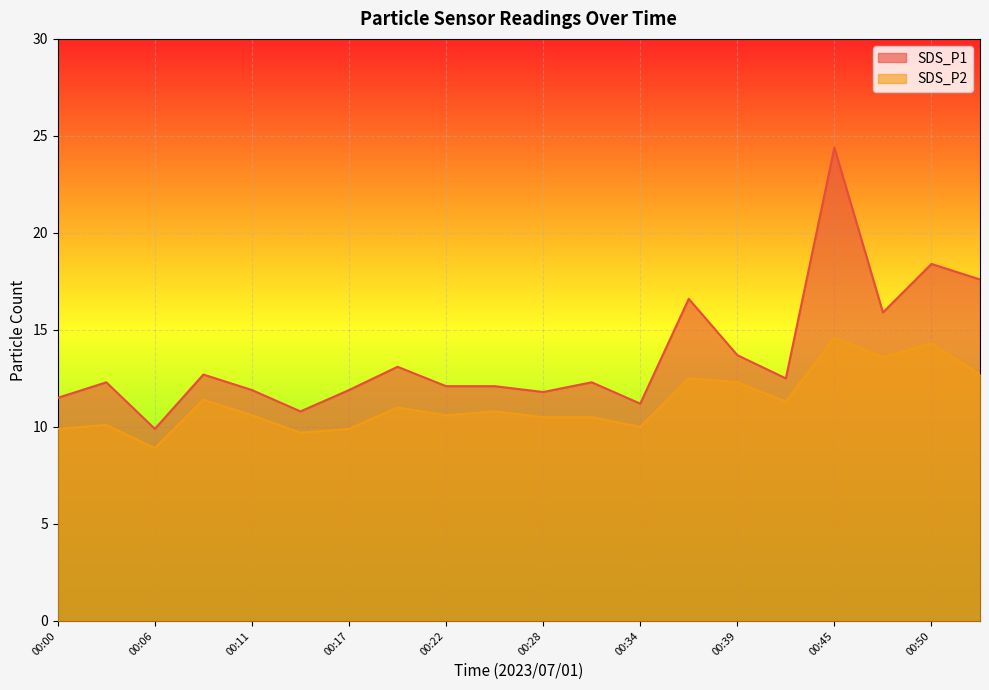

Which category has the highest value in the SDS_P1 series?

00:45